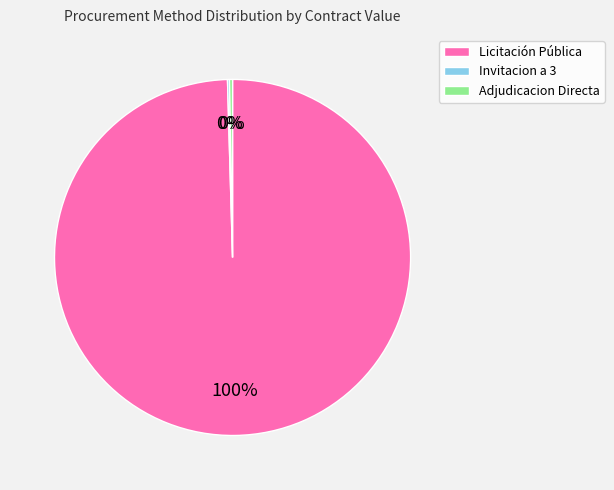

To the nearest percent, what is the average slice percentage?

33%